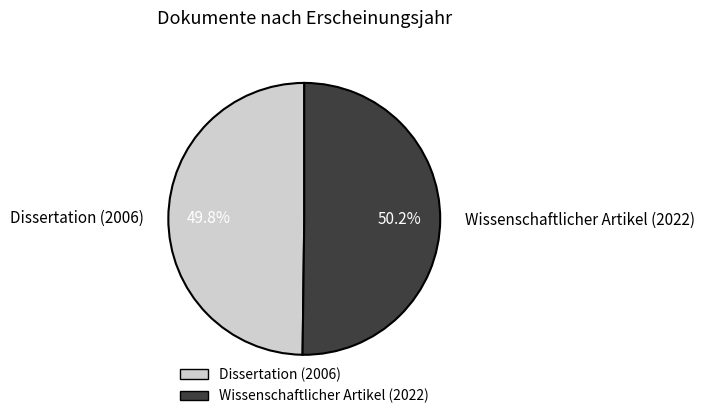

What is the ratio of the value at Wissenschaftlicher Artikel (2022) to the value at Dissertation (2006)?

1.0